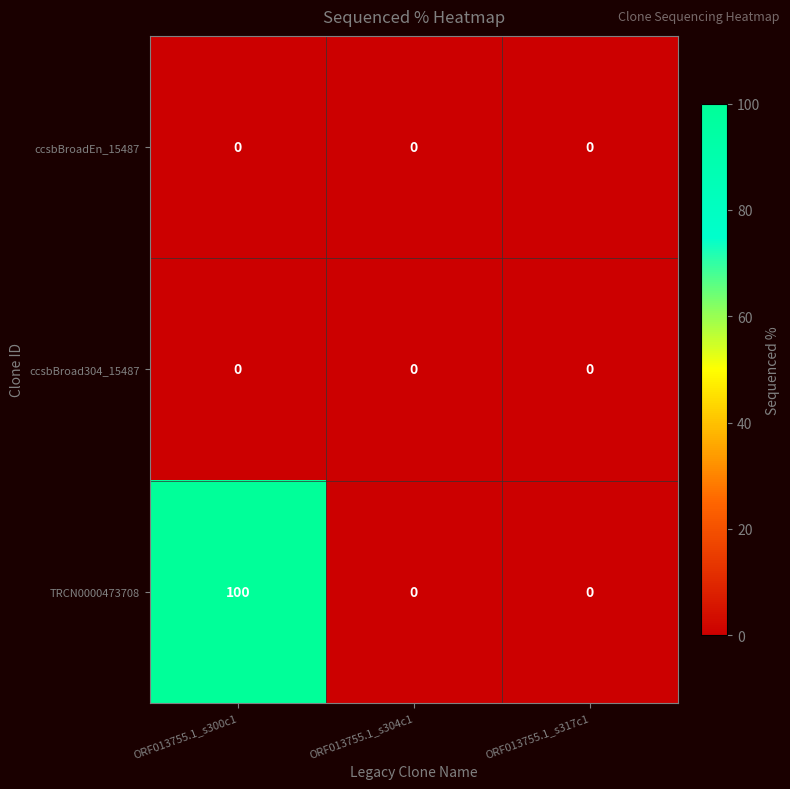

Which series changed the most between ORF013755.1_s300c1 and ORF013755.1_s304c1?

TRCN0000473708